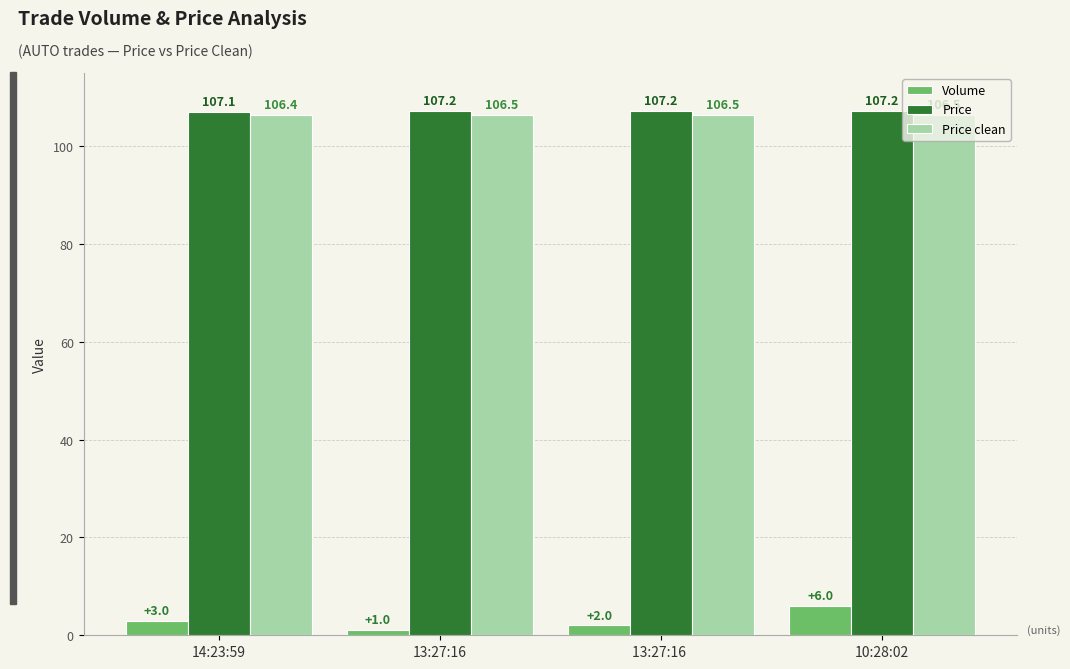

Is it true that Price clean equals 54.6 at 13:27:16?

False